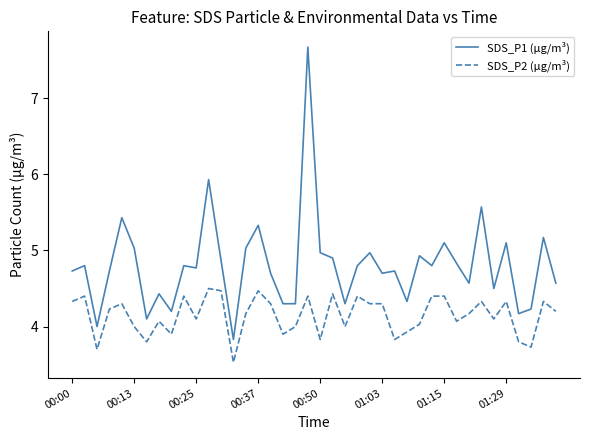

What are all the series names shown in the legend?

SDS_P1 (µg/m³), SDS_P2 (µg/m³)